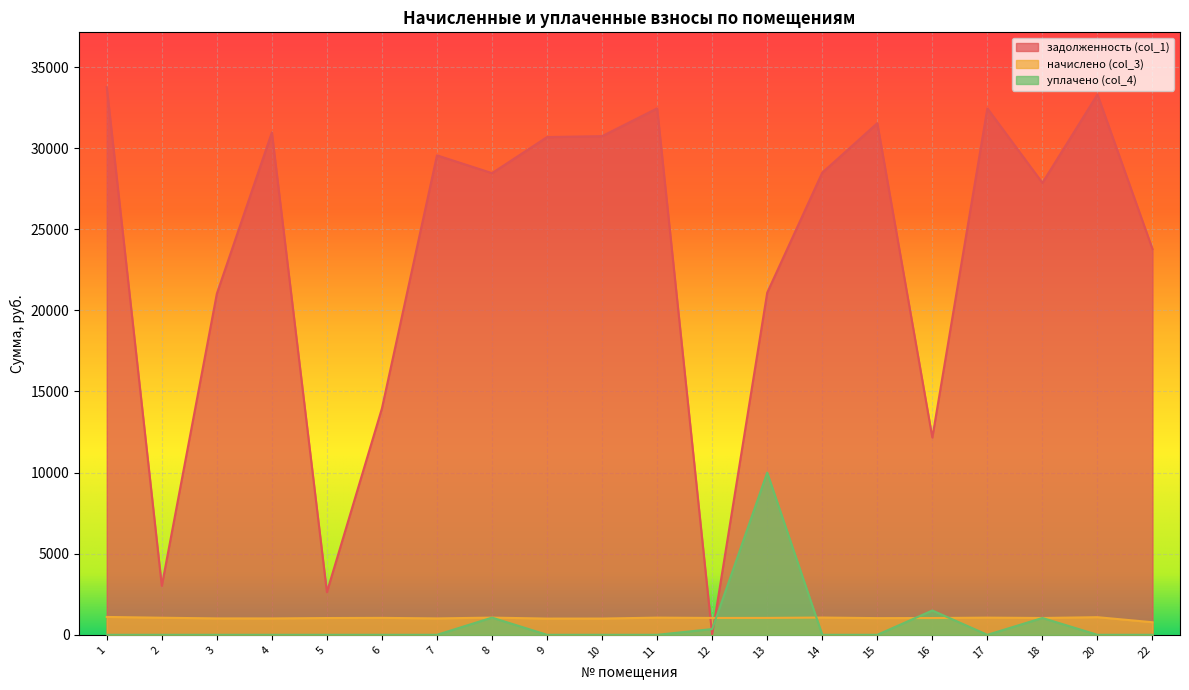

What is the sum of all начислено (col_3) values?

20553.0